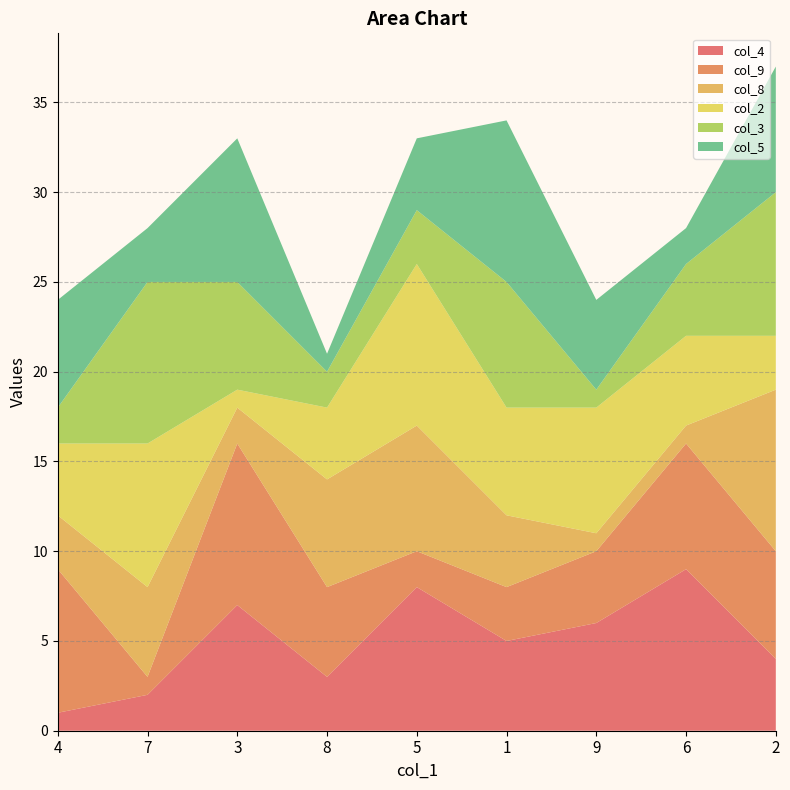

Reading left to right, transcribe all the data shown in this chart.

col_4: 4=1	7=2	3=7	8=3	5=8	1=5	9=6	6=9	2=4
col_9: 4=8	7=1	3=9	8=5	5=2	1=3	9=4	6=7	2=6
col_8: 4=3	7=5	3=2	8=6	5=7	1=4	9=1	6=1	2=9
col_2: 4=4	7=8	3=1	8=4	5=9	1=6	9=7	6=5	2=3
col_3: 4=2	7=9	3=6	8=2	5=3	1=7	9=1	6=4	2=8
col_5: 4=6	7=3	3=8	8=1	5=4	1=9	9=5	6=2	2=7